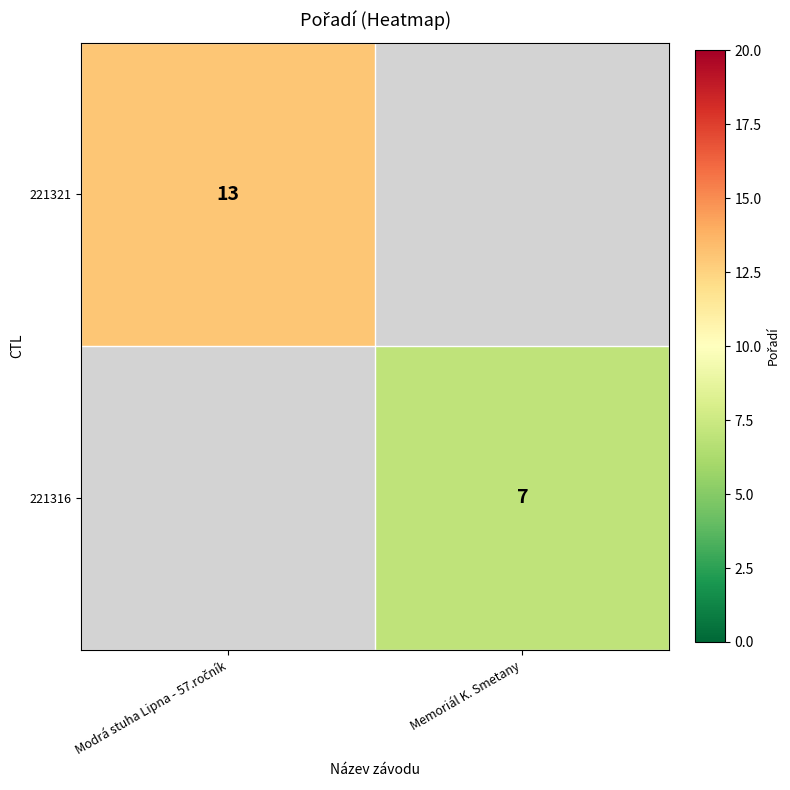

The value of 221316 at Memoriál K. Smetany is 12. True or false?

False